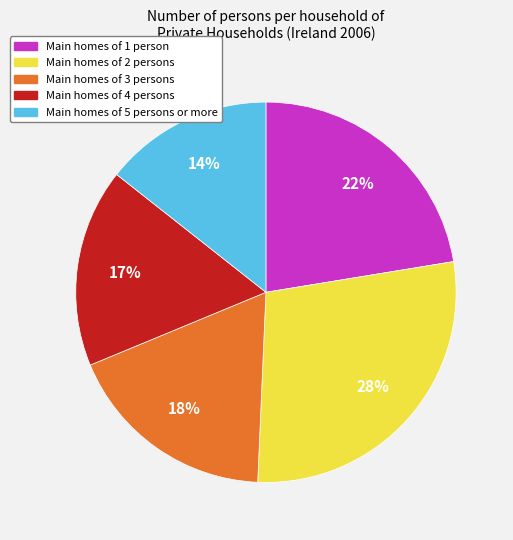

Is there a majority slice in this chart?

No